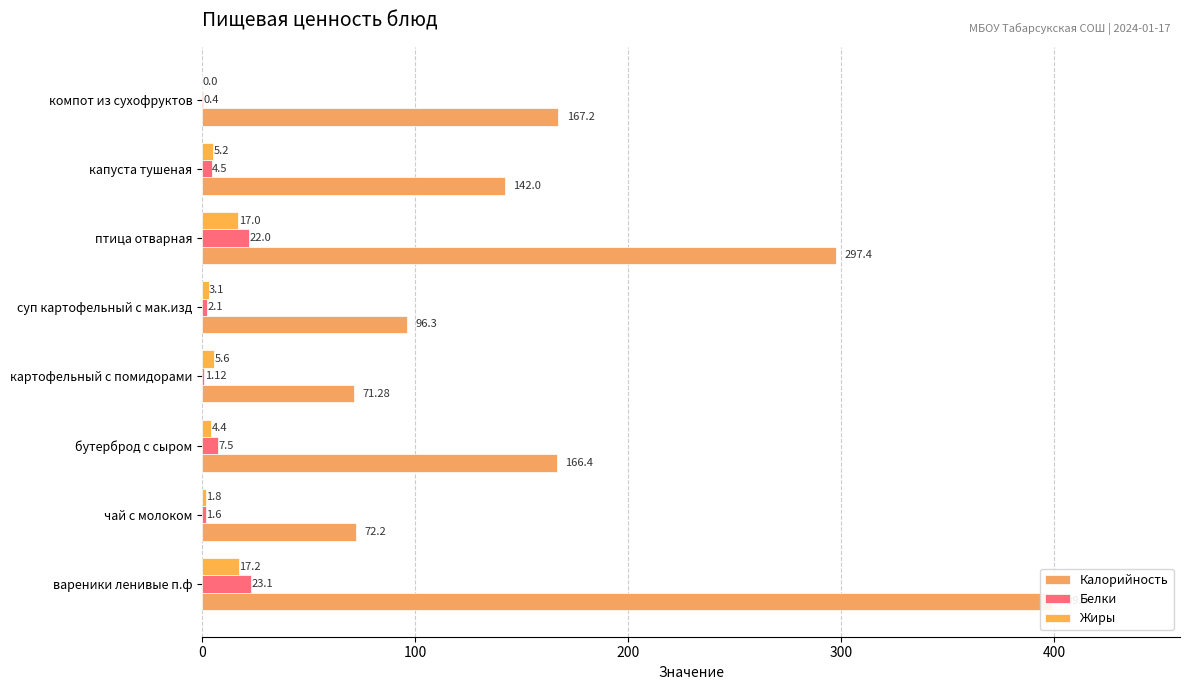

What is the difference between the maximum and minimum values in the Жиры series?

17.2